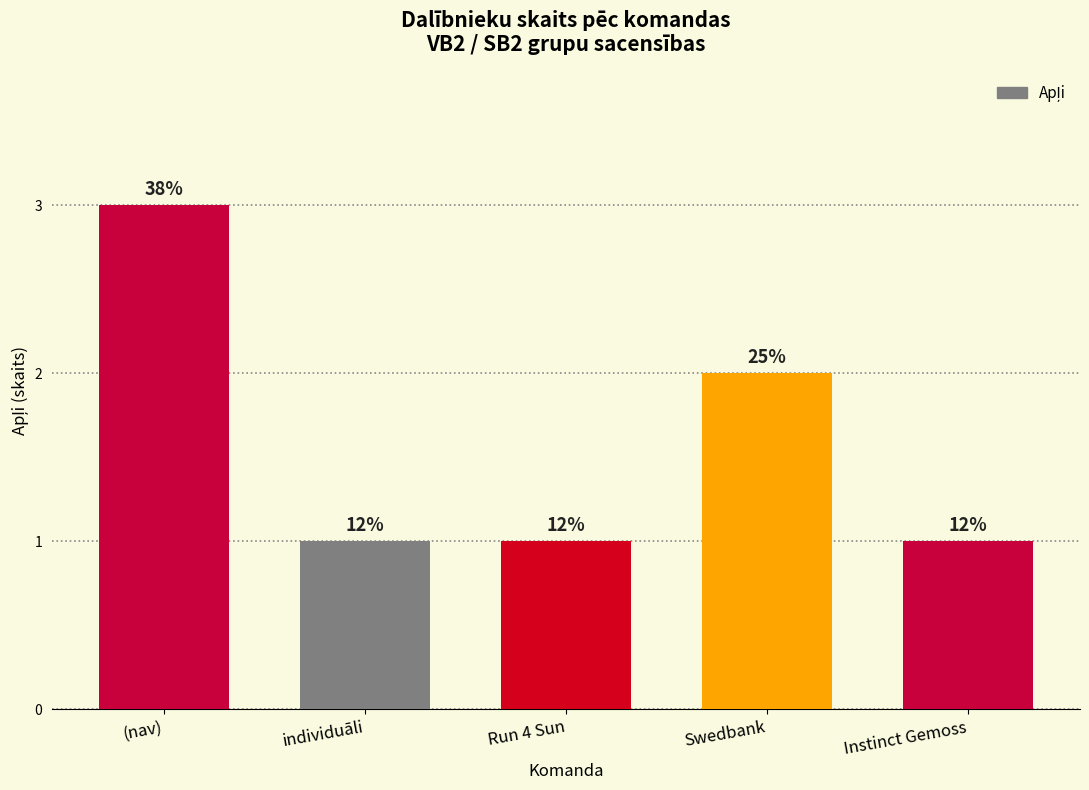

How many bars are there in total?

5